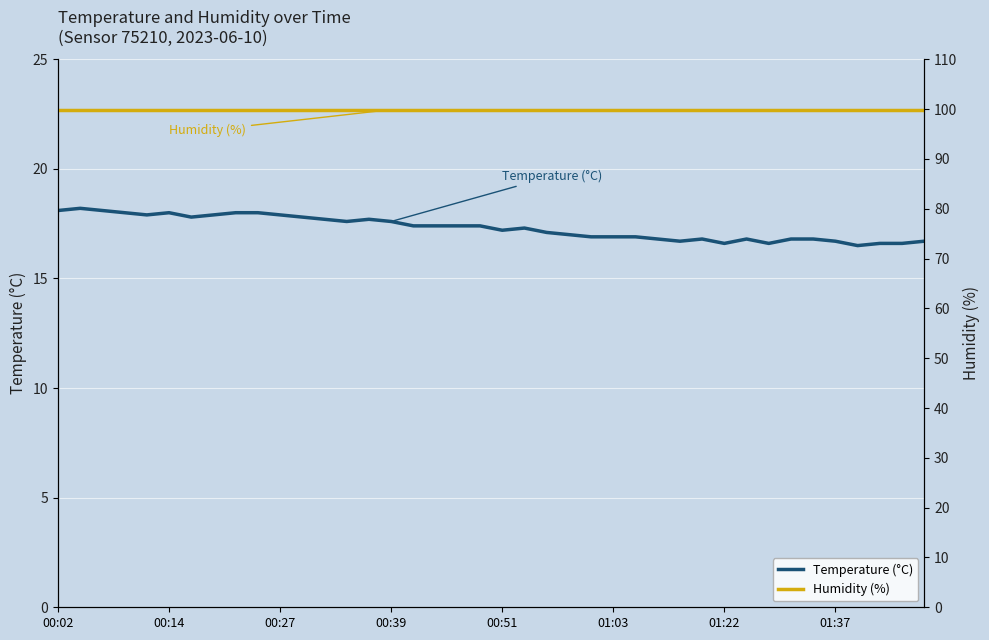

True or false: Humidity (%) and Temperature (°C) cross at least once.

False